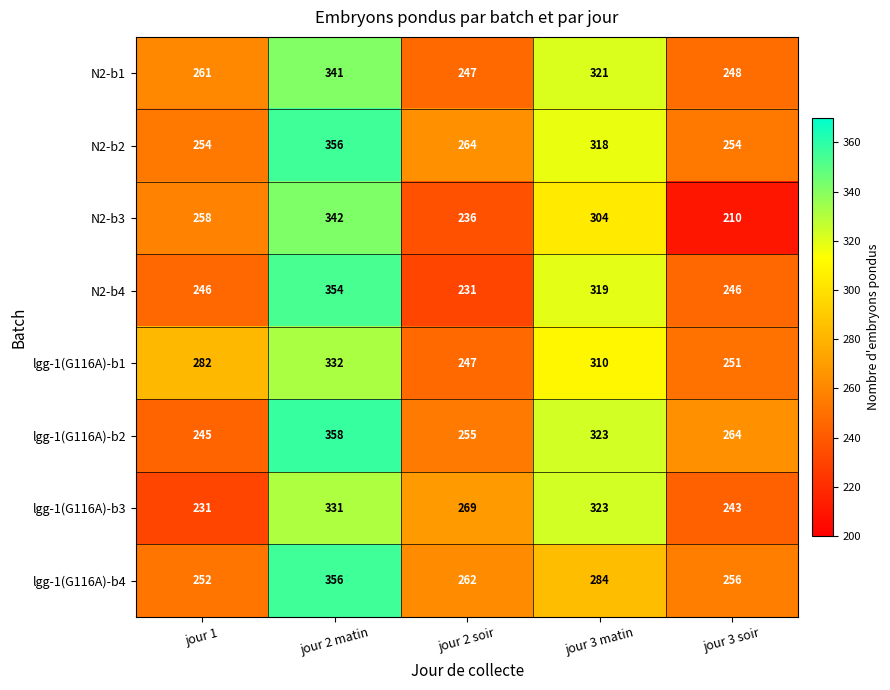

Is it true that N2-b1 equals 143 at jour 1?

False